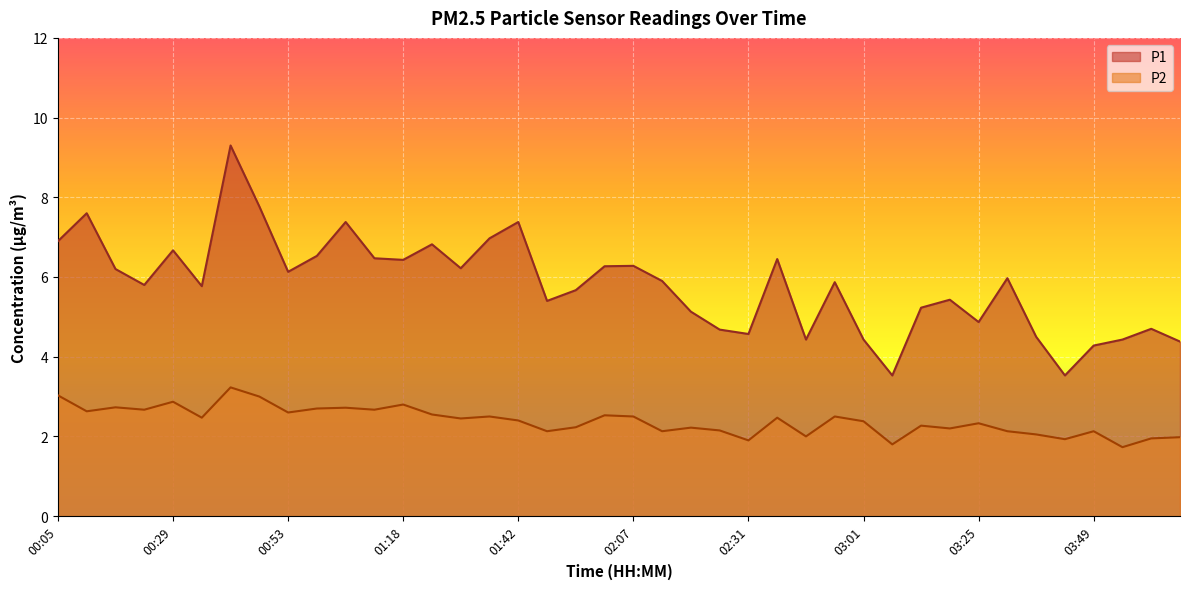

Read the P1 value at 00:11.

7.6